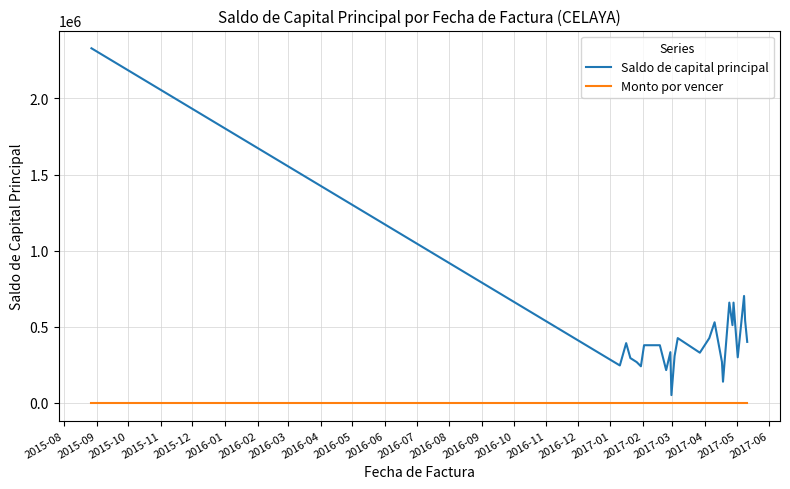

What is the maximum value for Saldo de capital principal?

2329909.8